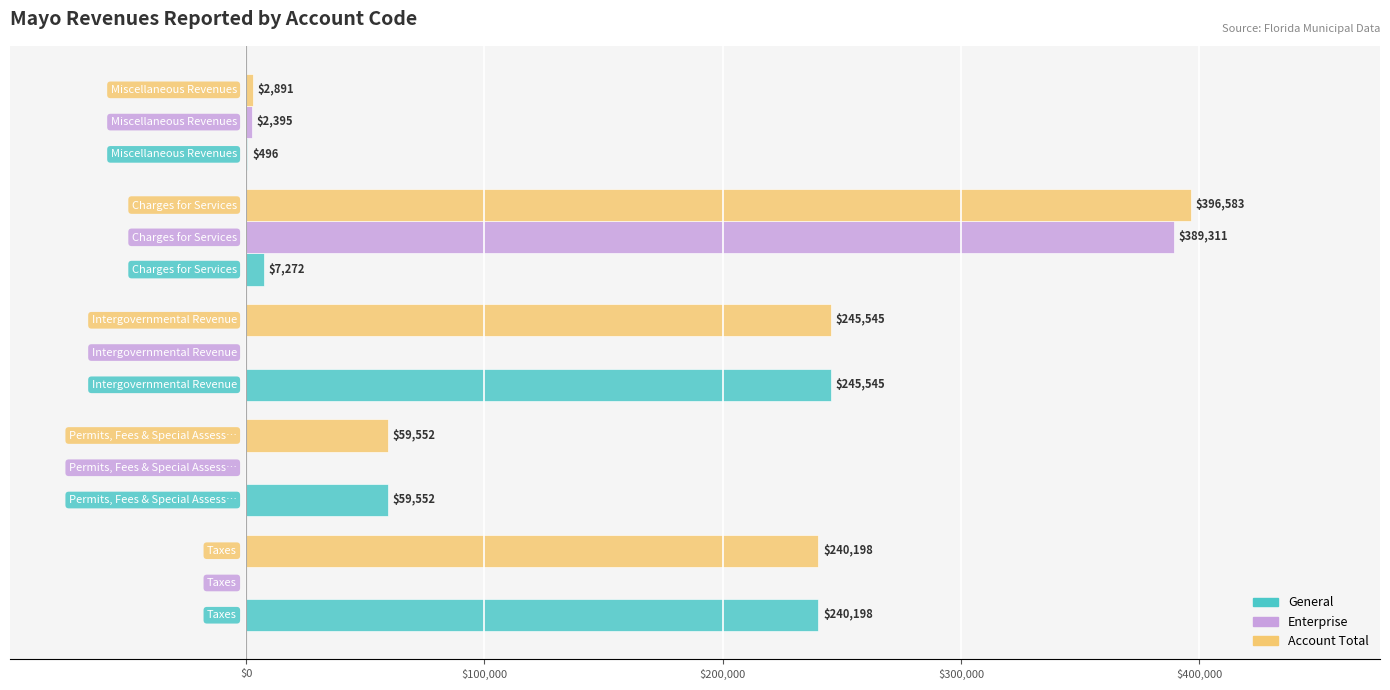

Which series has the largest total across all categories?

Account Total